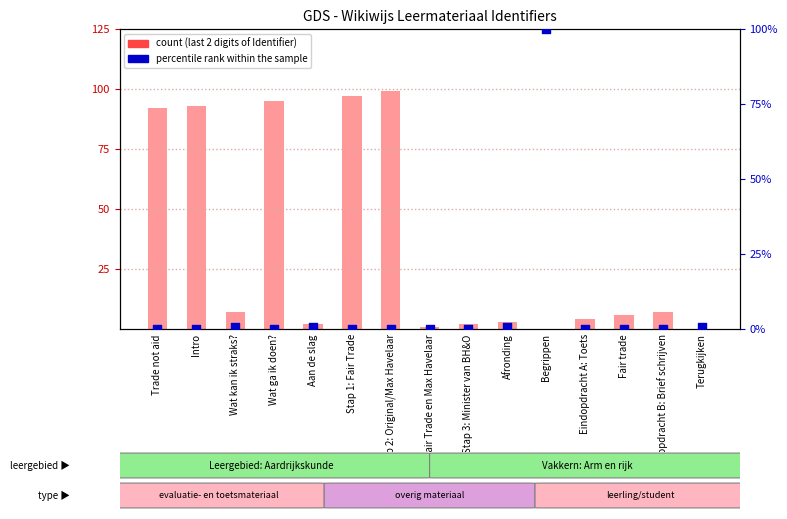

At which category is the sum across all series the highest?

Begrippen